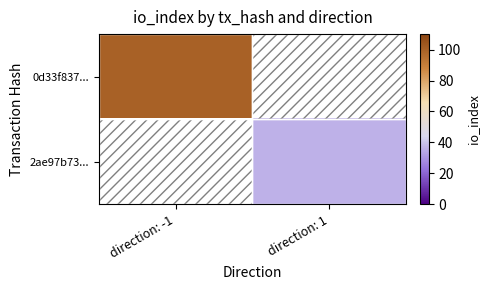

How many data points does each series have?

2